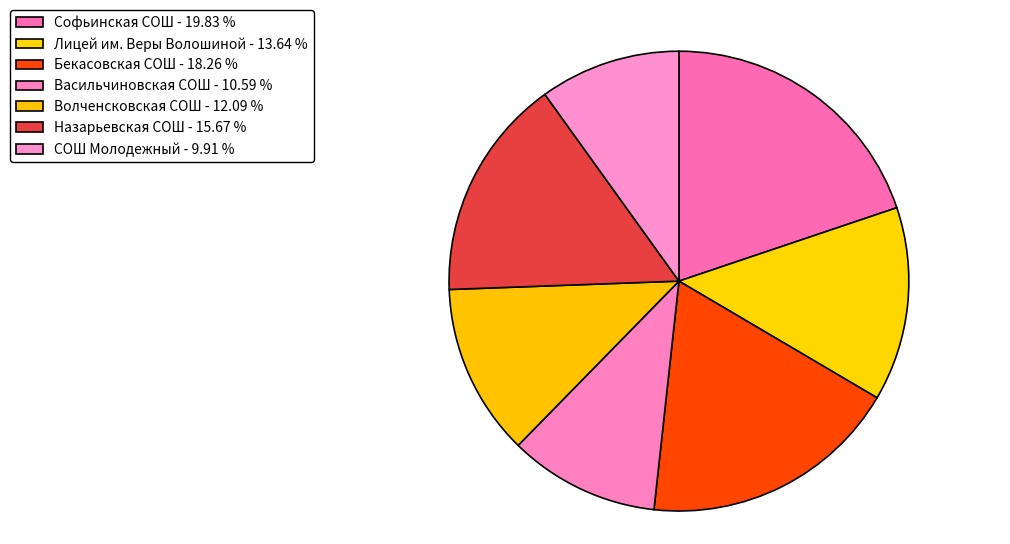

To the nearest percent, what is the combined percentage of Назарьевская СОШ and СОШ Молодежный?

26%